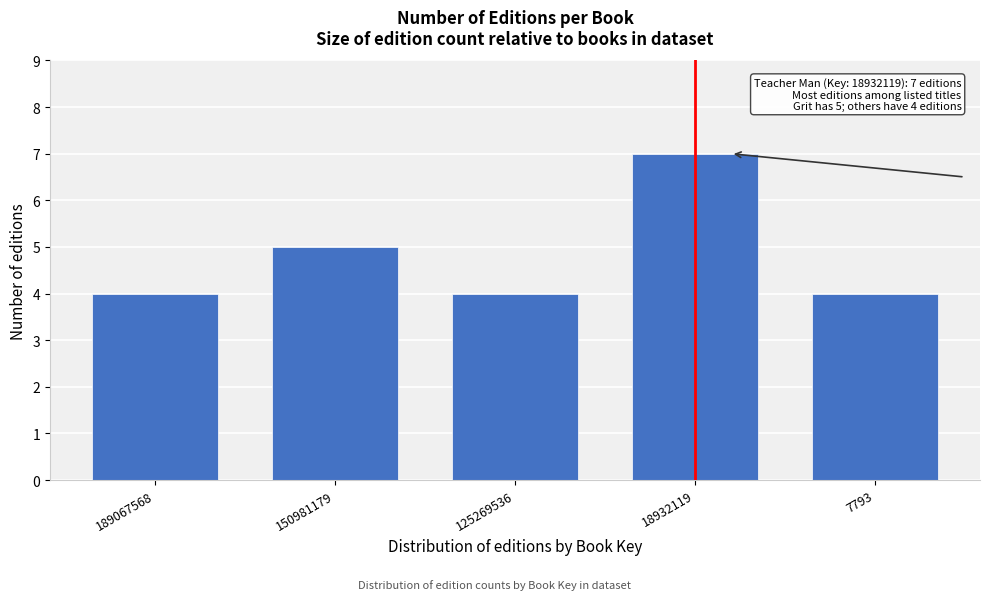

Reading left to right, what are all the values shown in this chart?

4	5	4	7	4